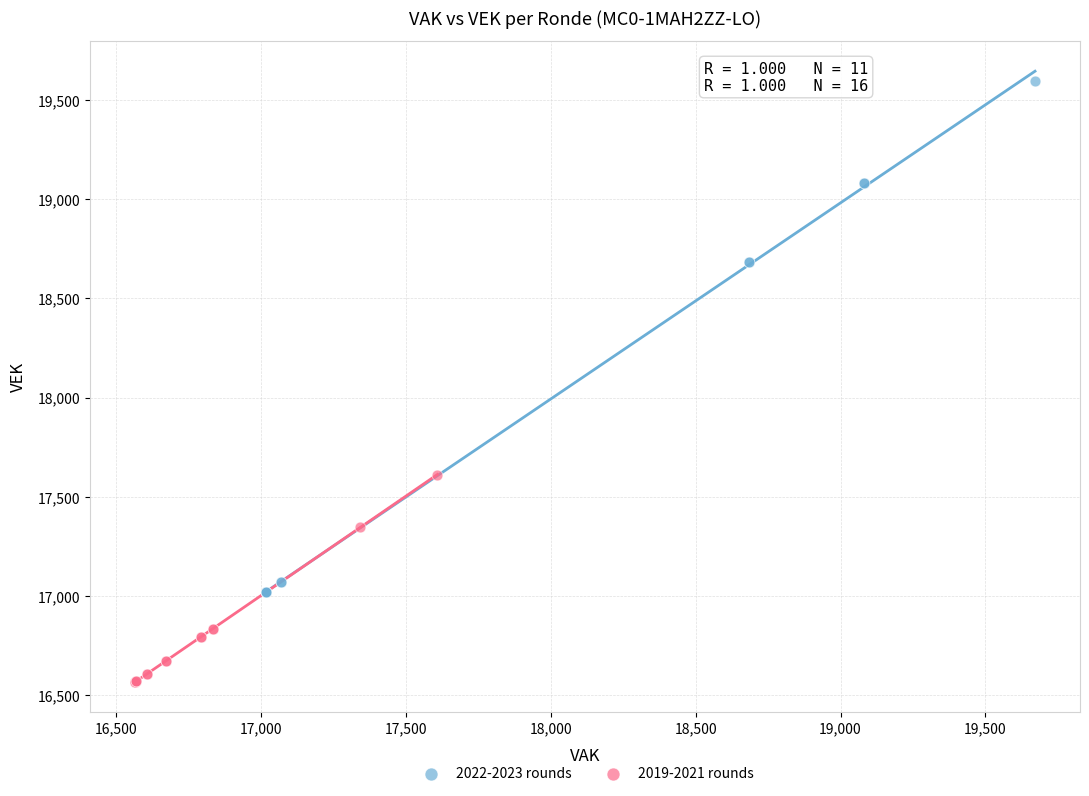

Which series reaches the maximum Y coordinate?

2022-2023 rounds